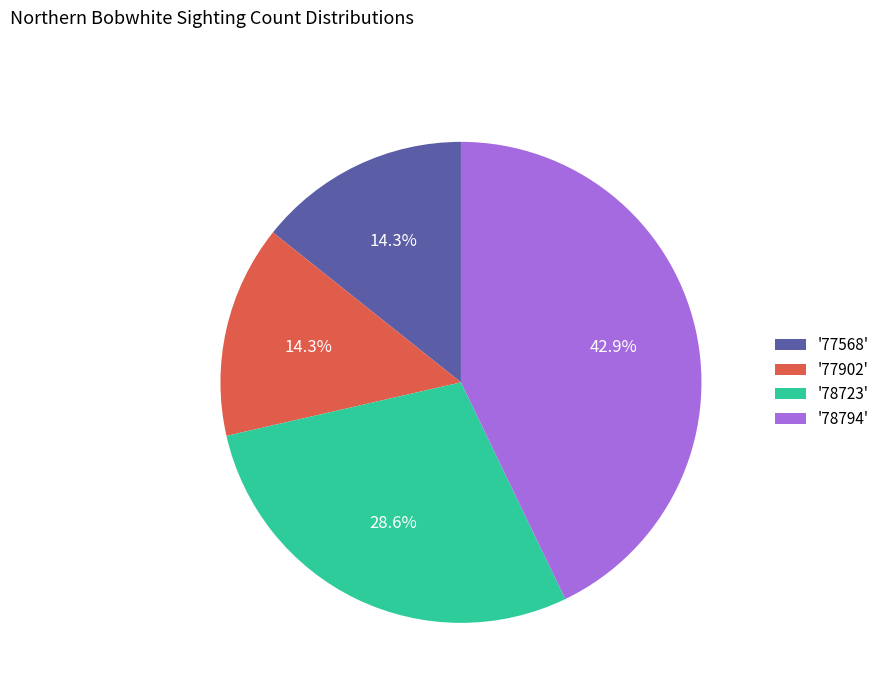

Which slice is the largest?

'78794'